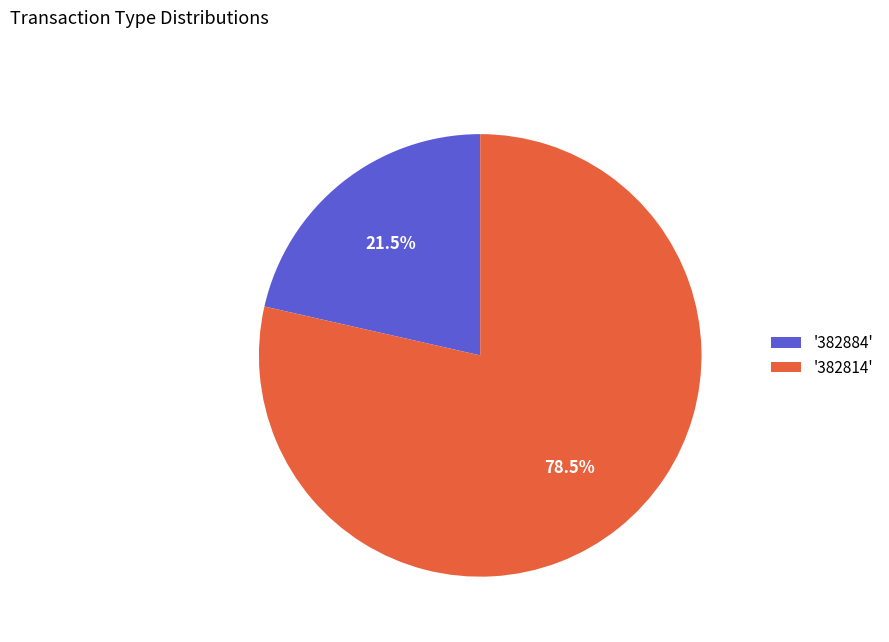

Which slice is the smallest?

'382884'